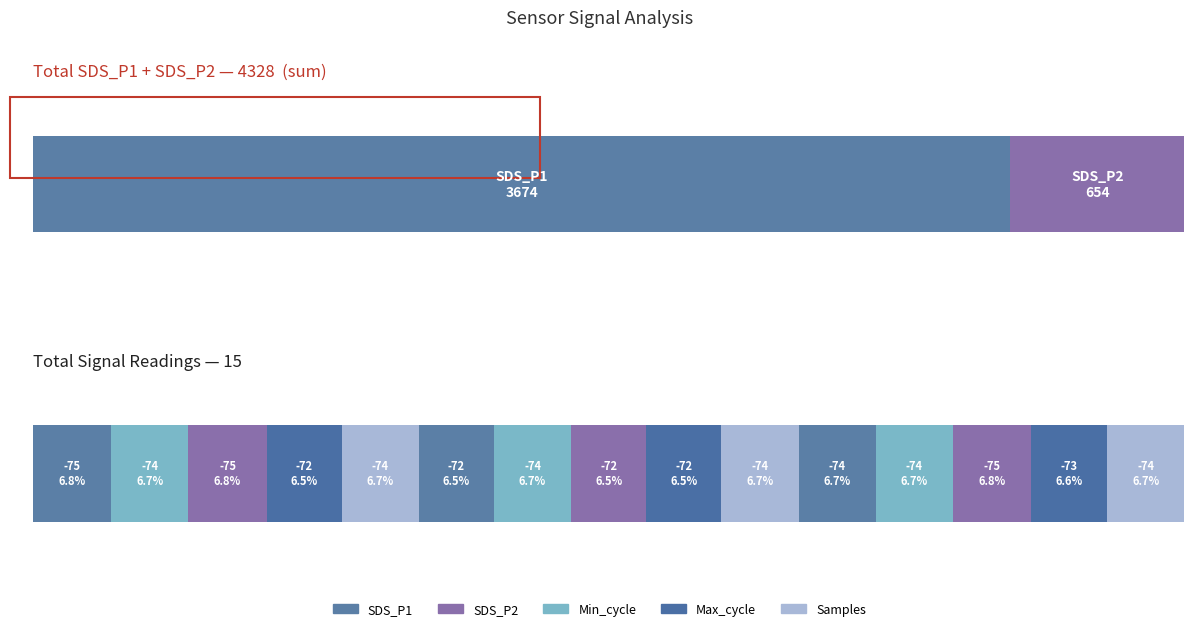

Where is SDS_P2 nearest to the value 45?

13